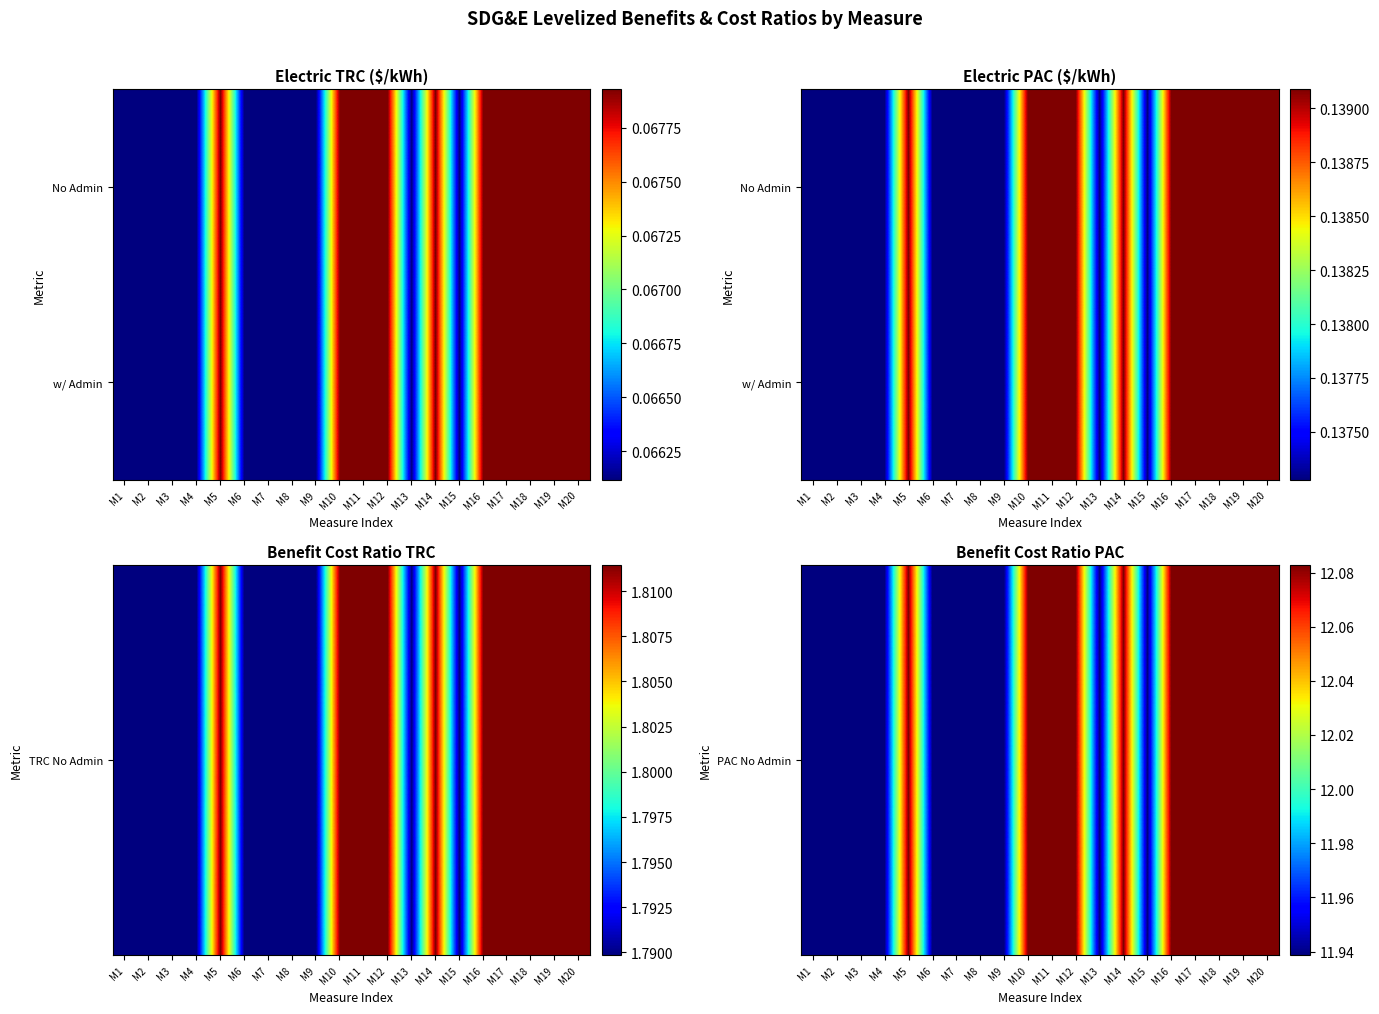

What is the approximate value of w/ Admin at M10?

0.1